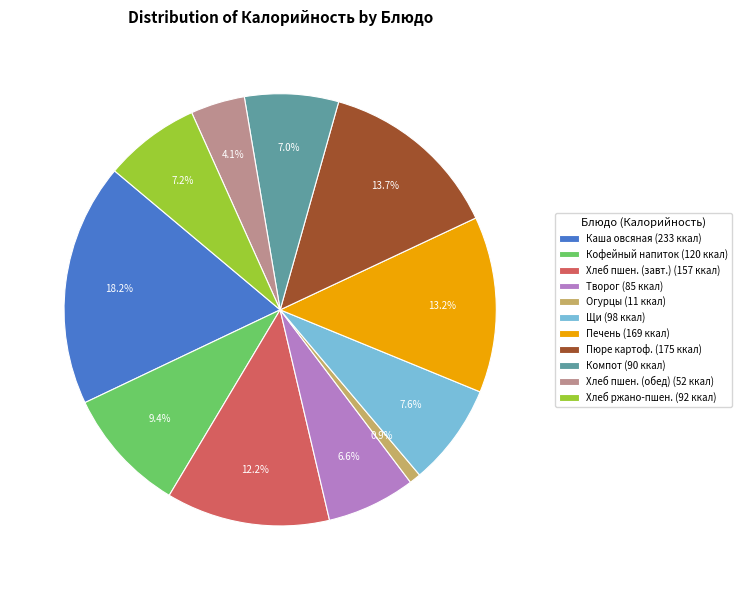

Does any single category account for the majority?

No